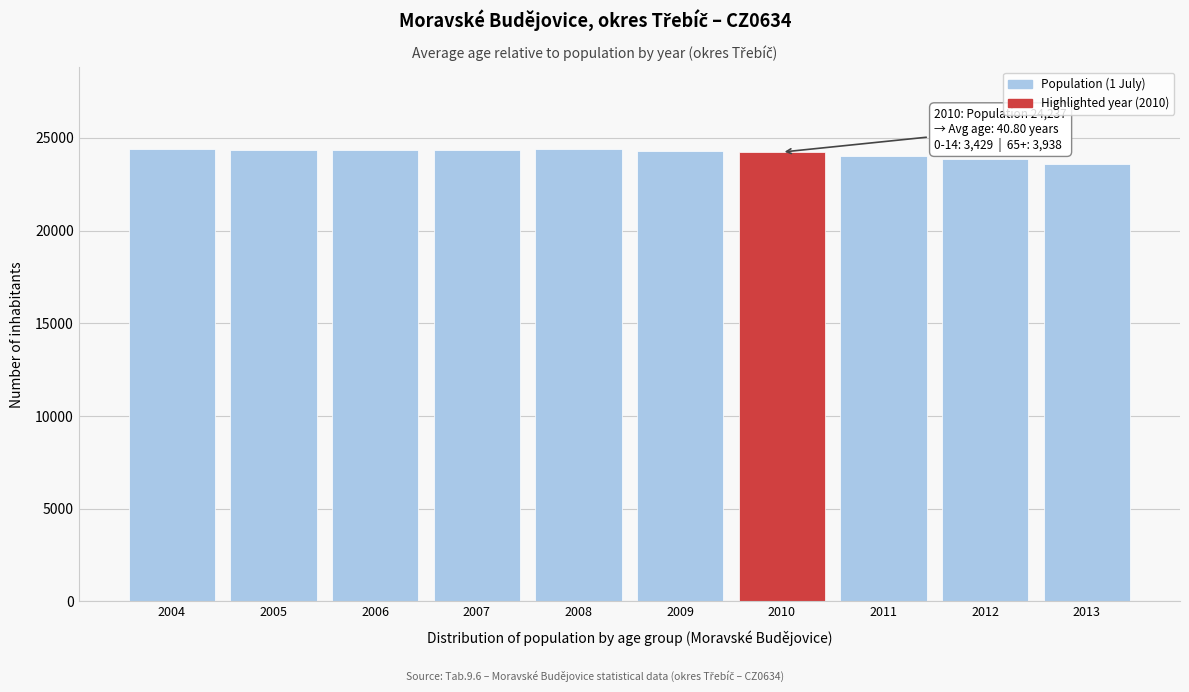

What is the change in value from 2009 to 2013?

-707